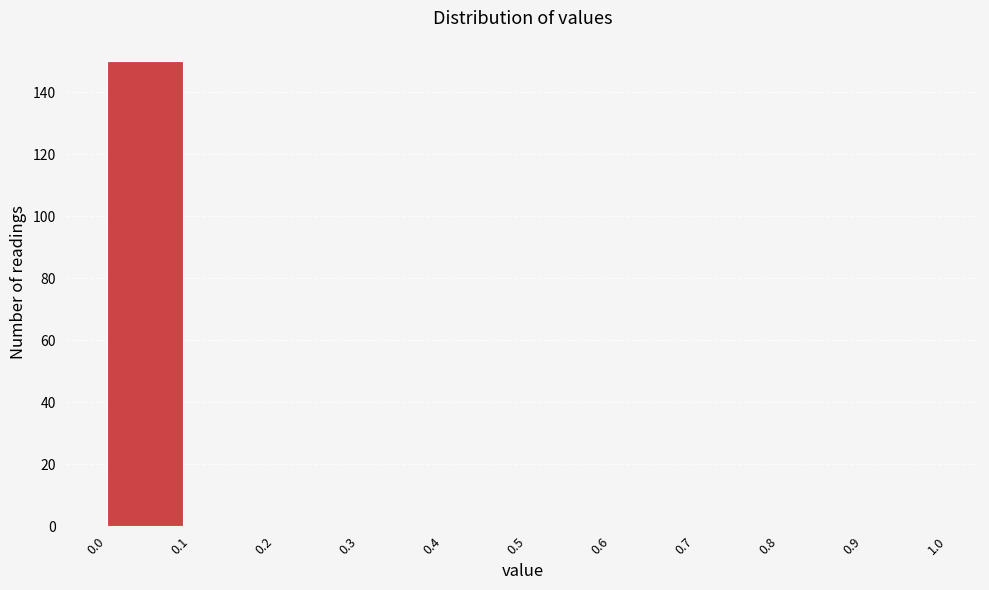

Reading left to right, extract all data points from this chart.

0.0=150	0.1=0	0.2=0	0.3=0	0.4=0	0.5=0	0.6=0	0.7=0	0.8=0	0.9=0